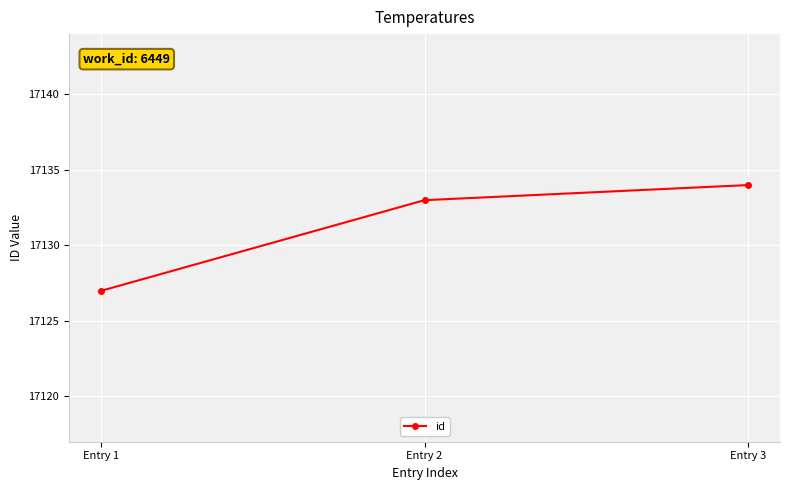

Which category has the highest value across all series?

Entry 3